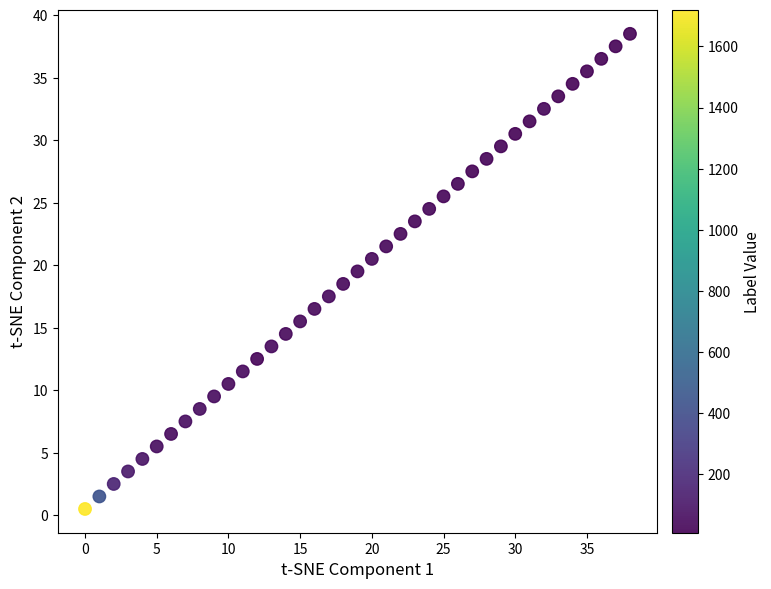

What is the range of Y values (max minus min)?

38.0